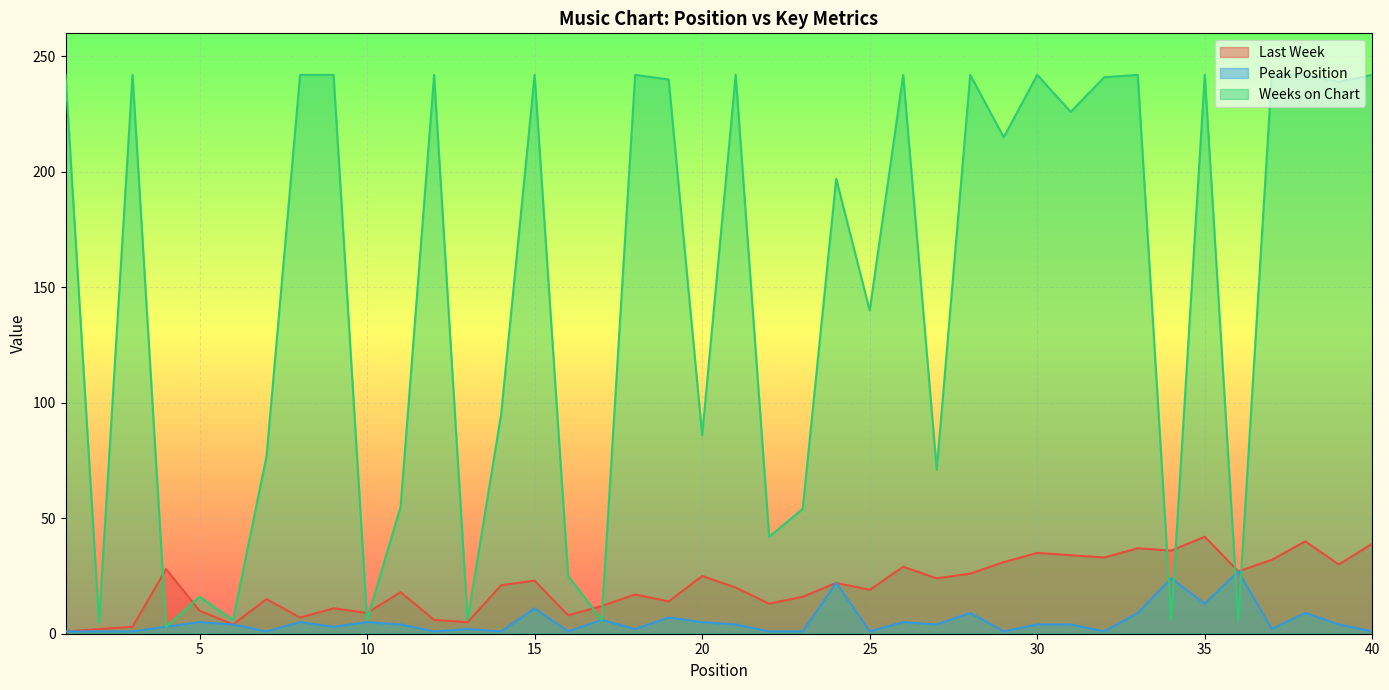

True or false: Peak Position has a value of 1 at 22.

True